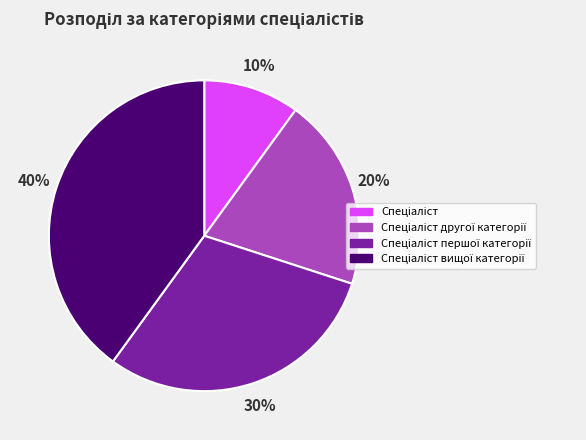

How many slices are in this pie chart?

4